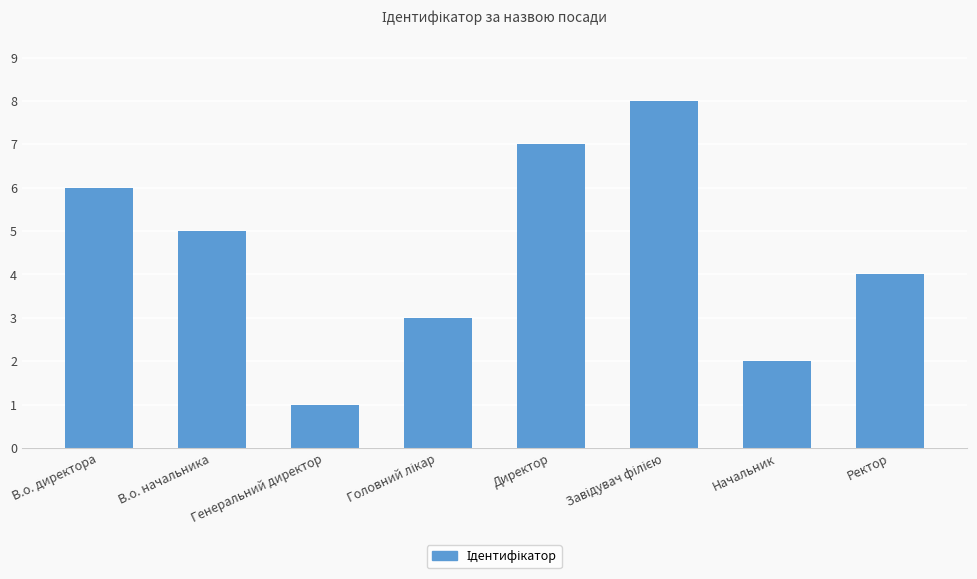

What is the value of the 3rd bar from the left?

1